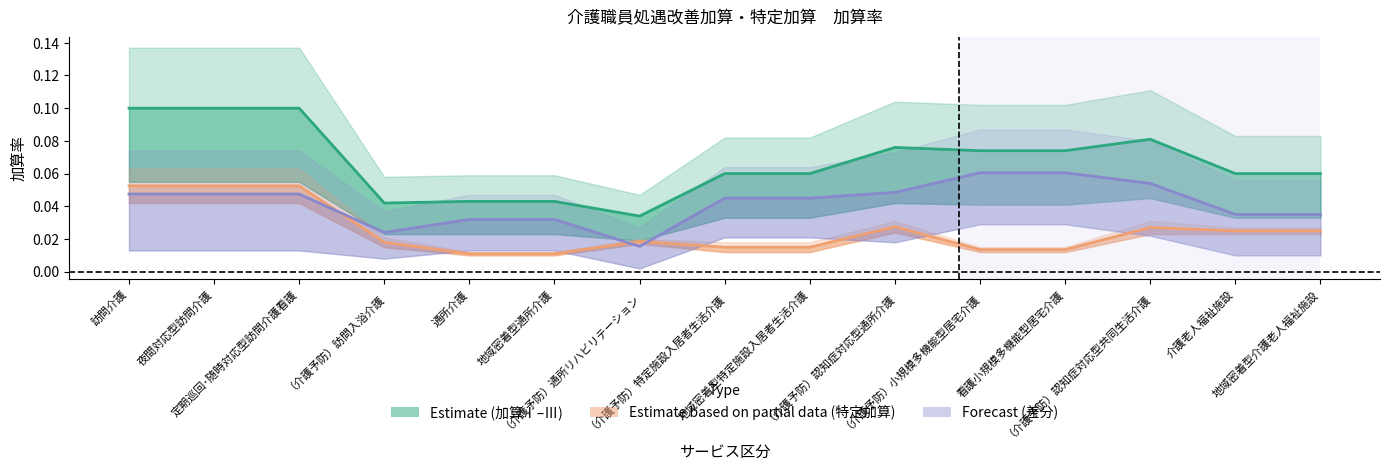

True or false: 特定加算 (中心線) and 差分 (中心線) intersect in this chart.

True